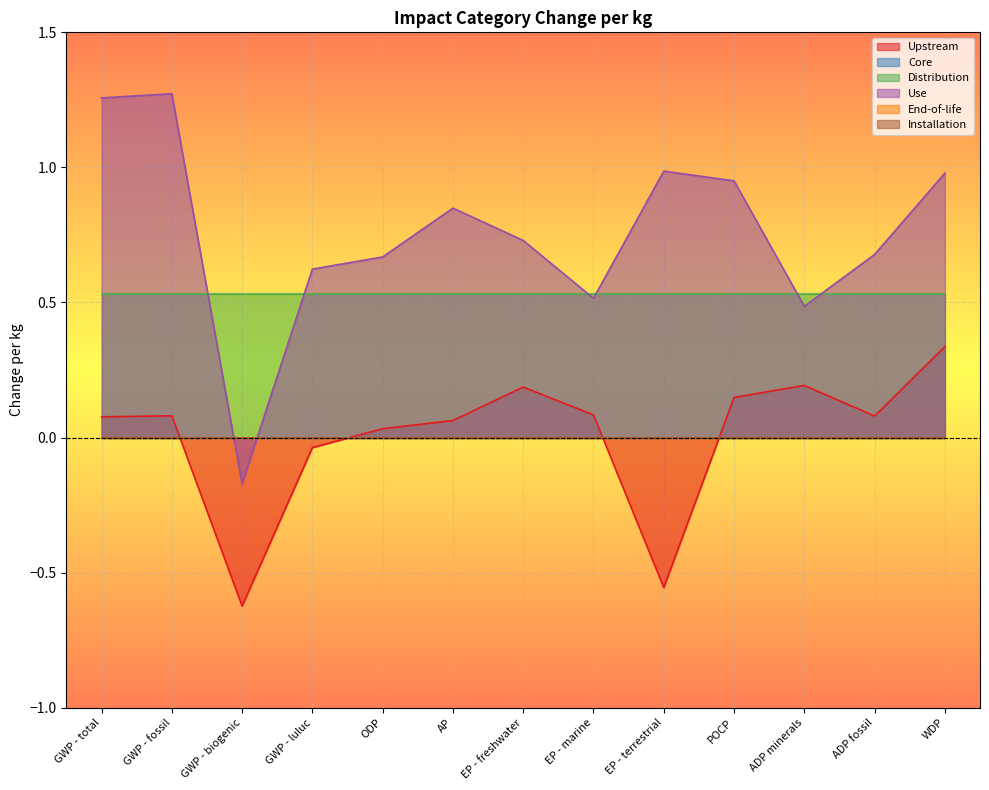

List the labels in order of Core value, smallest first.

GWP - total, GWP - fossil, GWP - biogenic, GWP - luluc, ODP, AP, EP - freshwater, EP - marine, EP - terrestrial, POCP, ADP minerals, ADP fossil, WDP